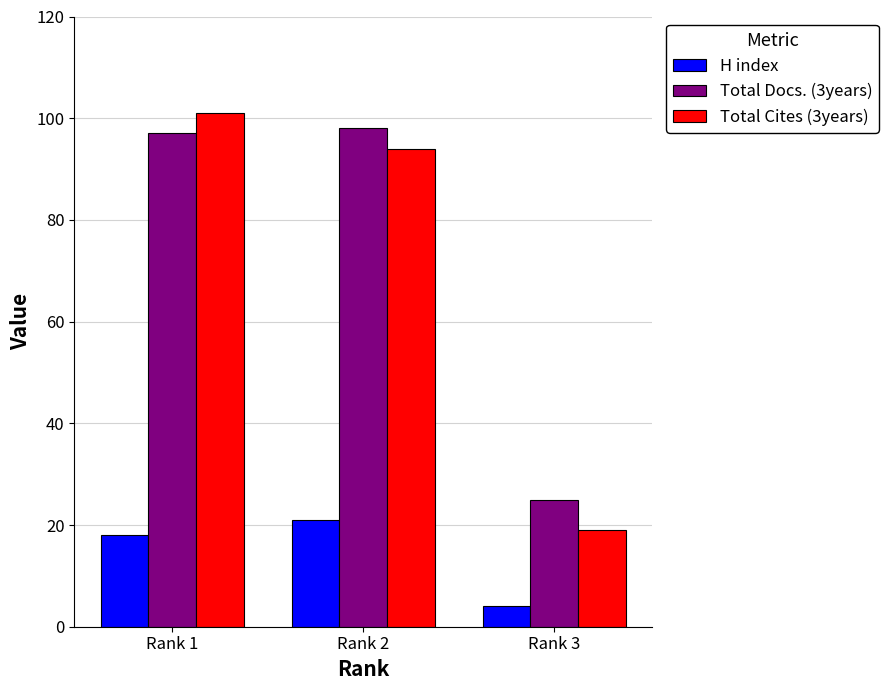

Rank the categories by Total Cites (3years) value from lowest to highest.

Rank 3, Rank 2, Rank 1